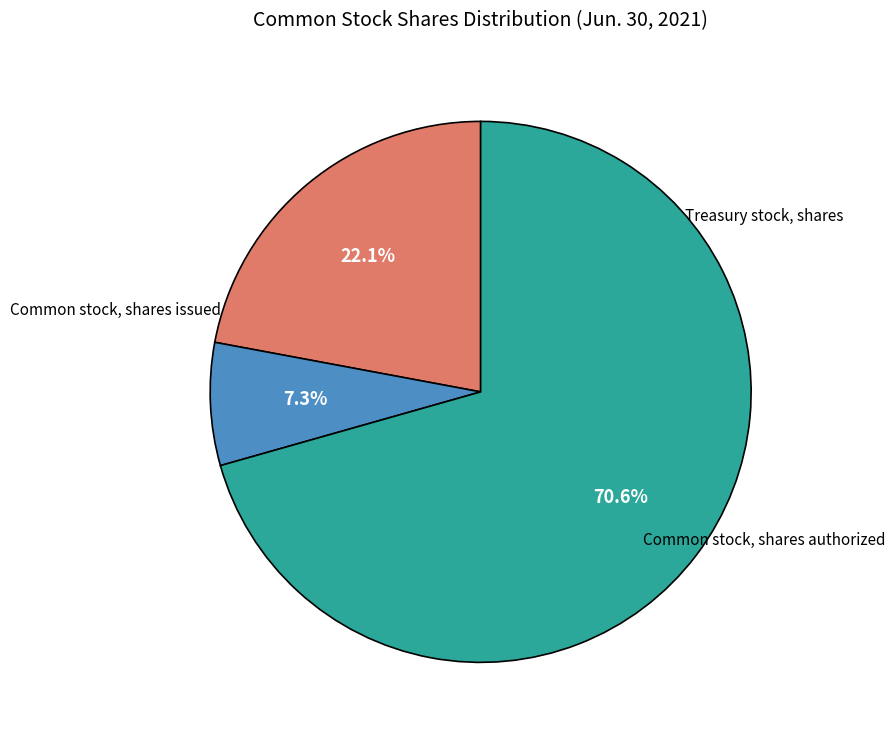

Is there any slice that represents more than half of the pie?

Yes